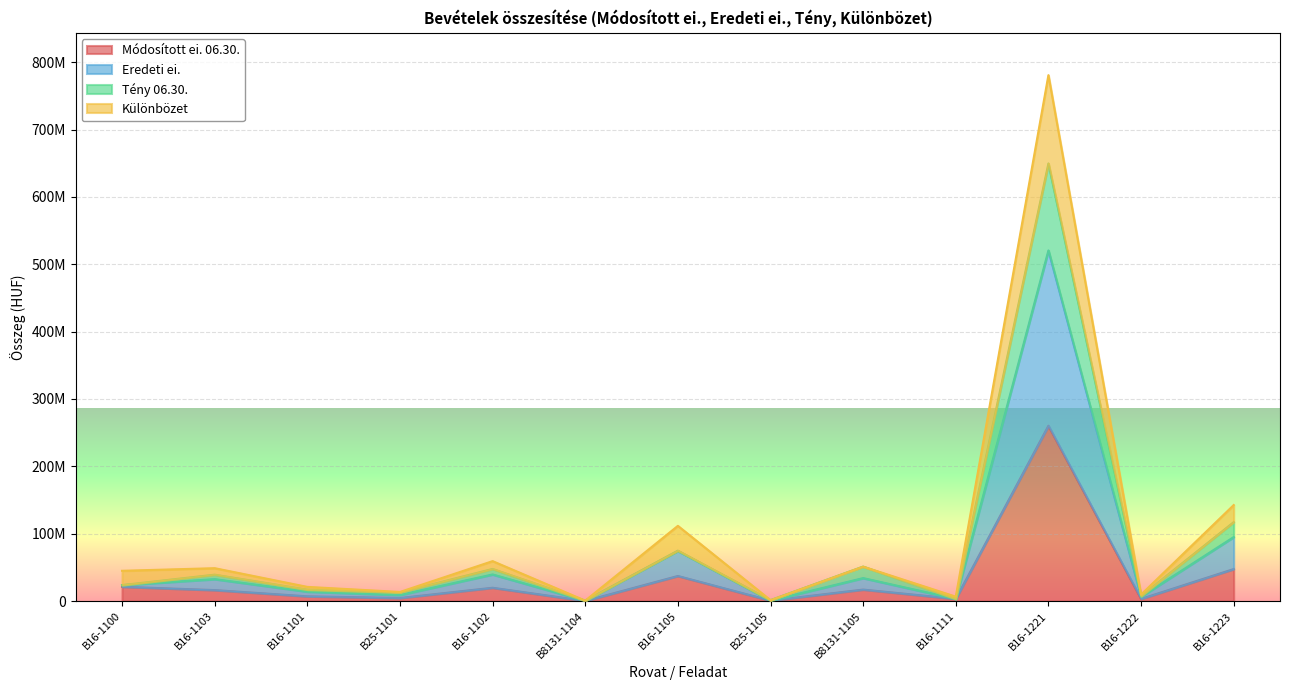

What position from the left is B16-1103?

2